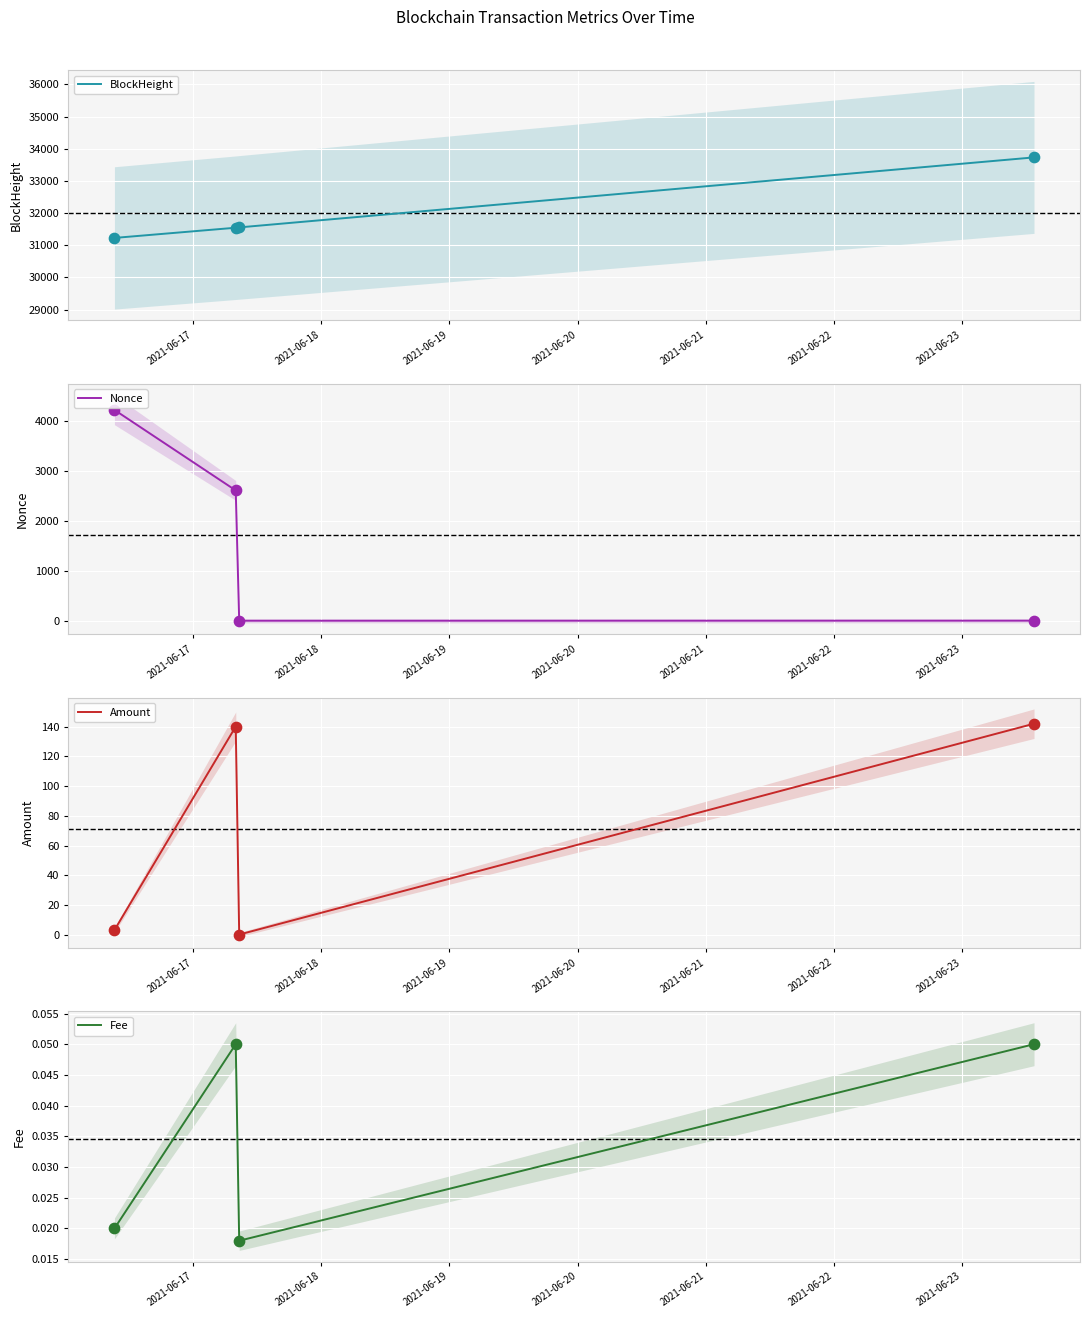

What is the minimum value for BlockHeight?

31229